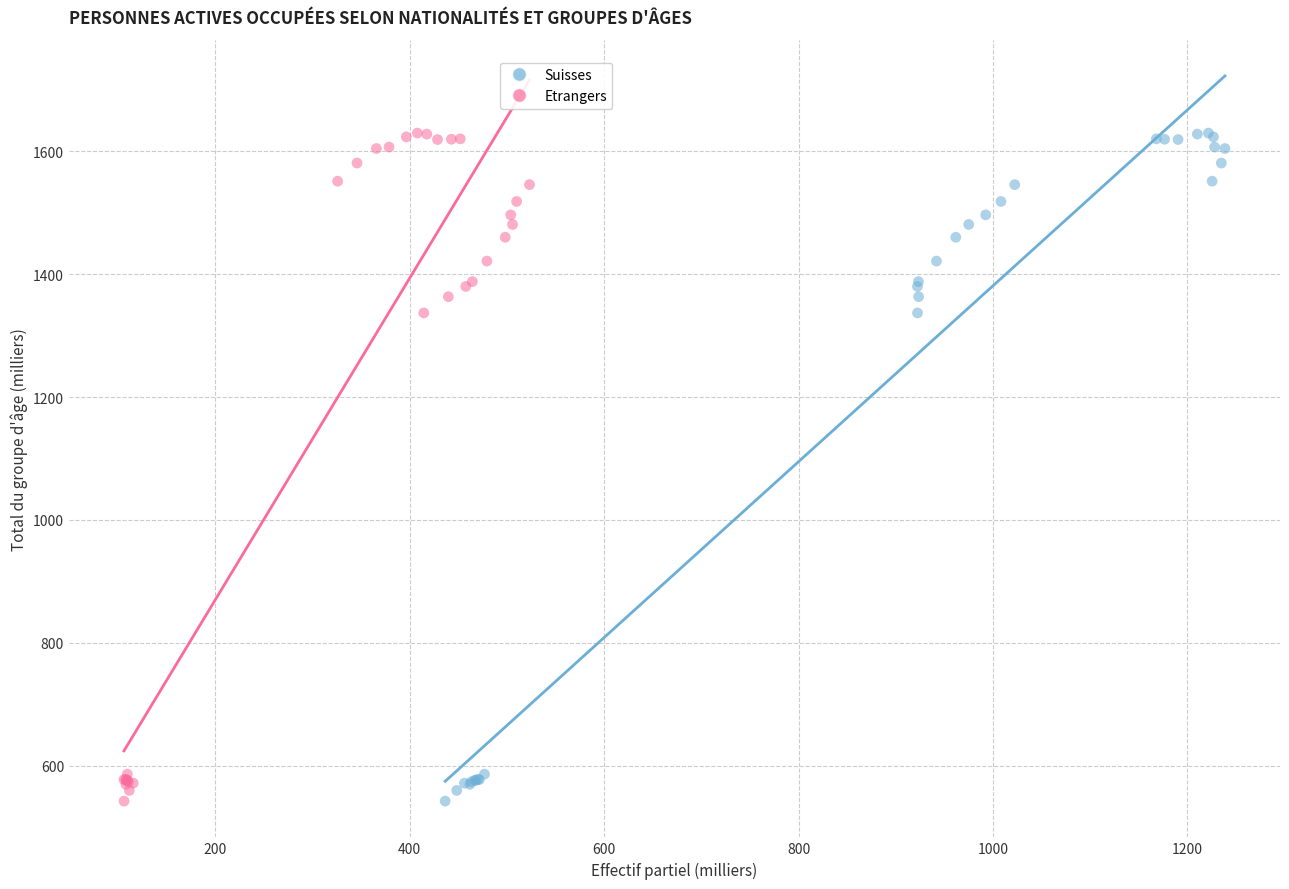

What are all the series names shown in the legend?

Suisses, Etrangers